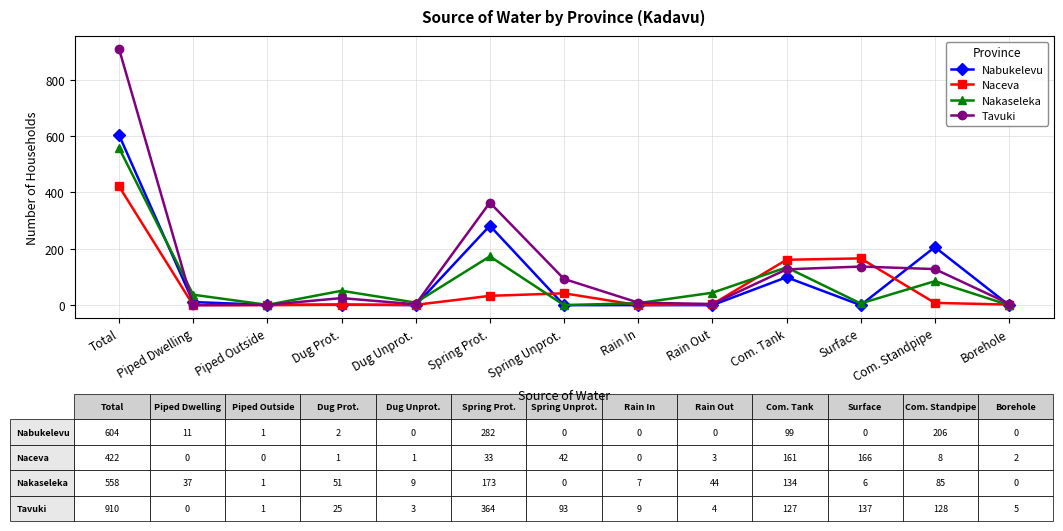

In Nakaseleka, how many points are higher than both neighbors (excluding endpoints)?

4